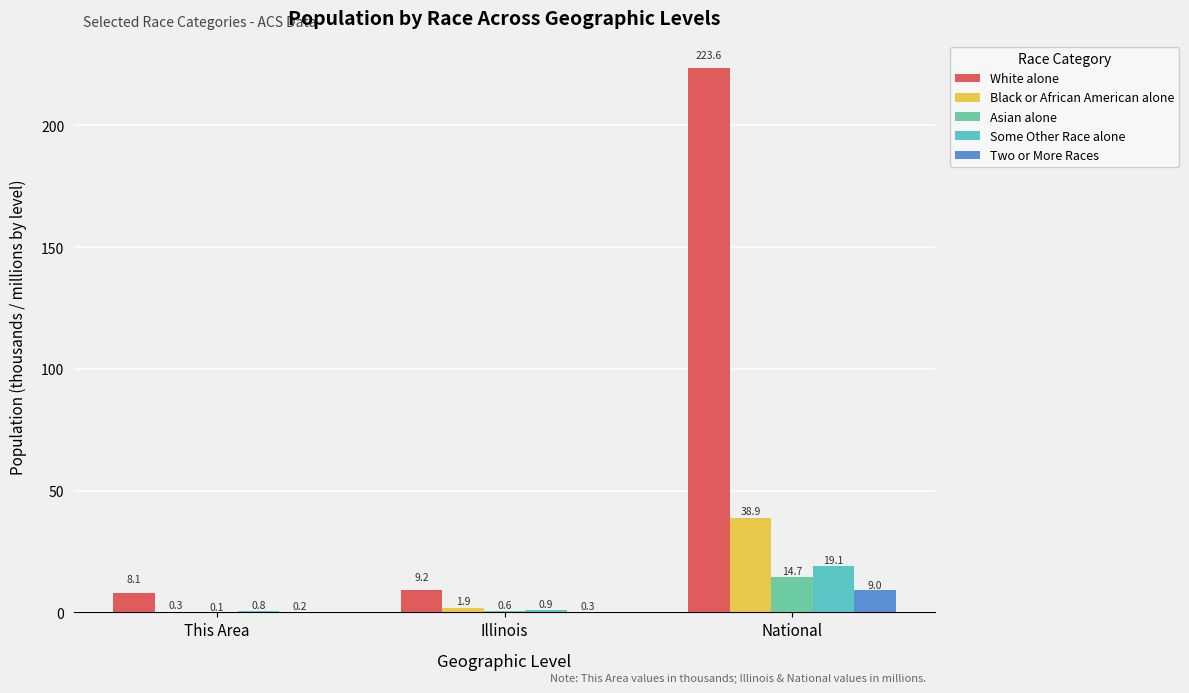

Between This Area and National, which series saw the biggest shift?

White alone